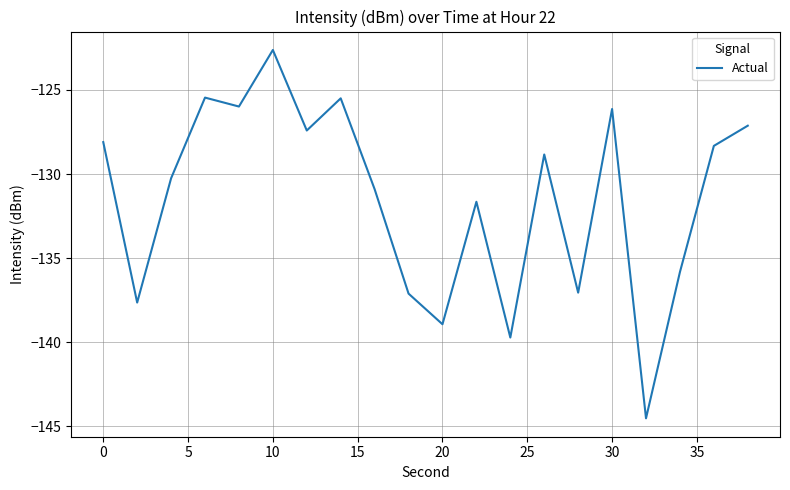

What is the maximum value shown in the chart?

-122.6